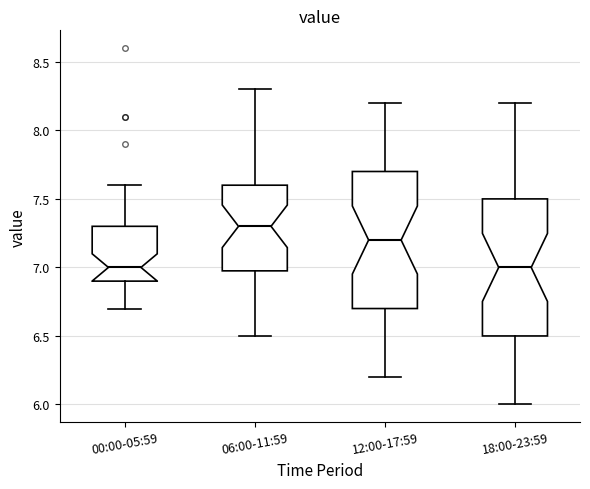

Where is the upper edge of the box for 00:00-05:59 on the y-axis? The values are not printed on the chart, so give them approximately, as read against the axis.

7.3